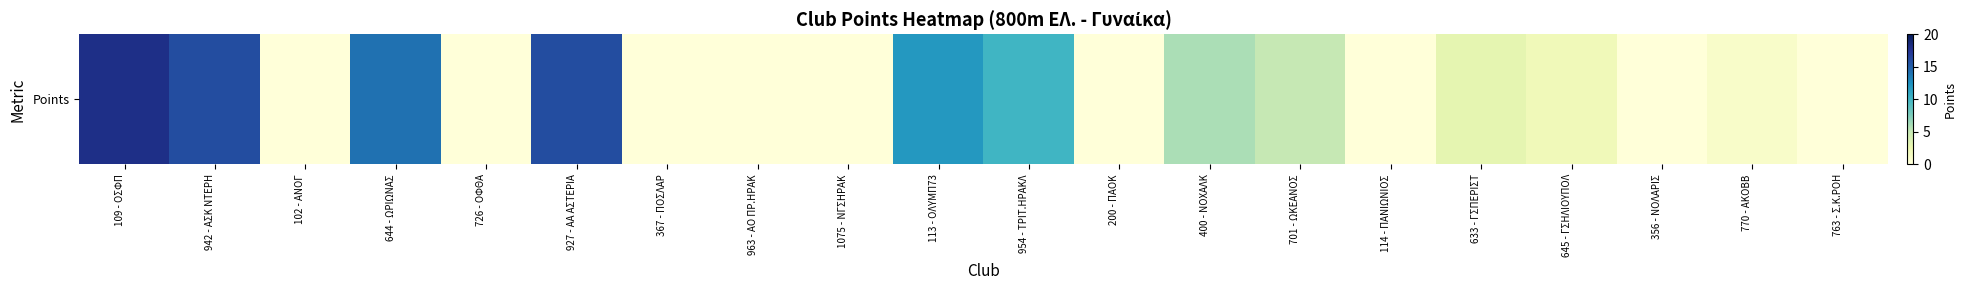

What is the ratio of the value at 701 - ΩΚΕΑΝΟΣ to the value at 942 - ΑΣΚ ΝΤΕΡΗ?

0.3